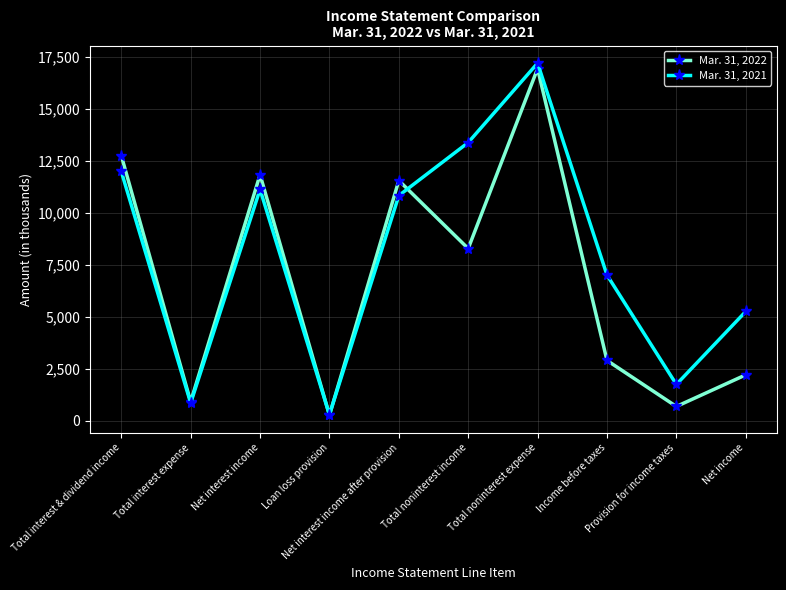

How many categories are shown in the chart?

10